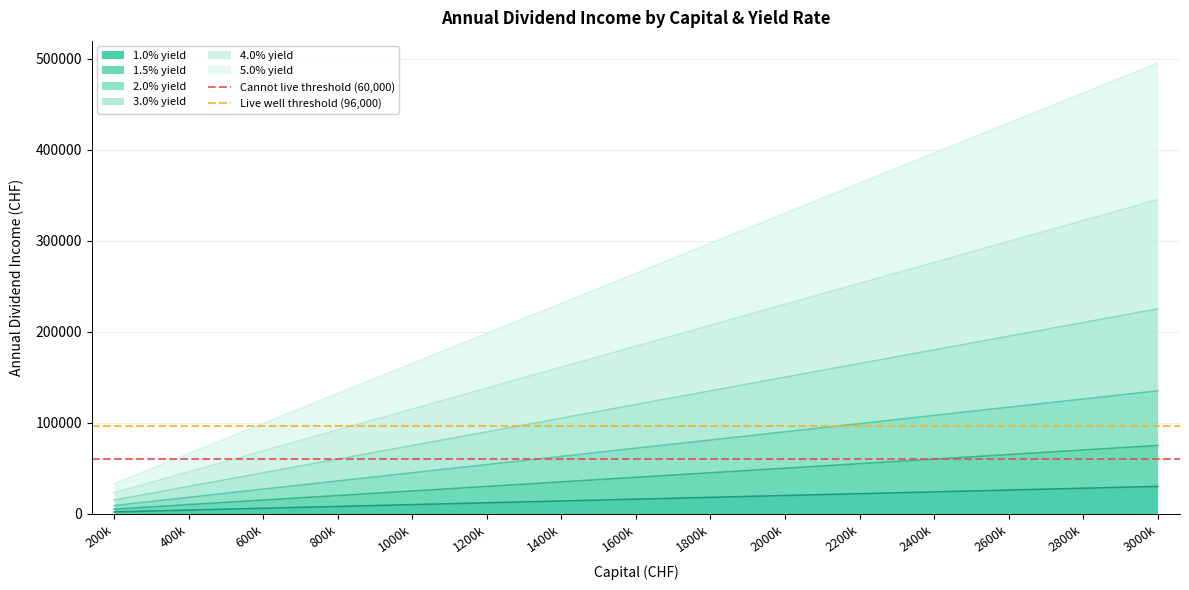

The value of 1.0% yield at 1400k is 14000. True or false?

True